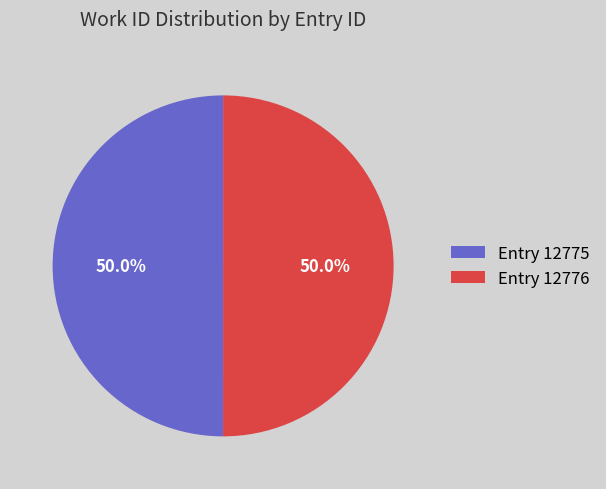

What percentage is NOT represented by Entry 12776?

50.0%